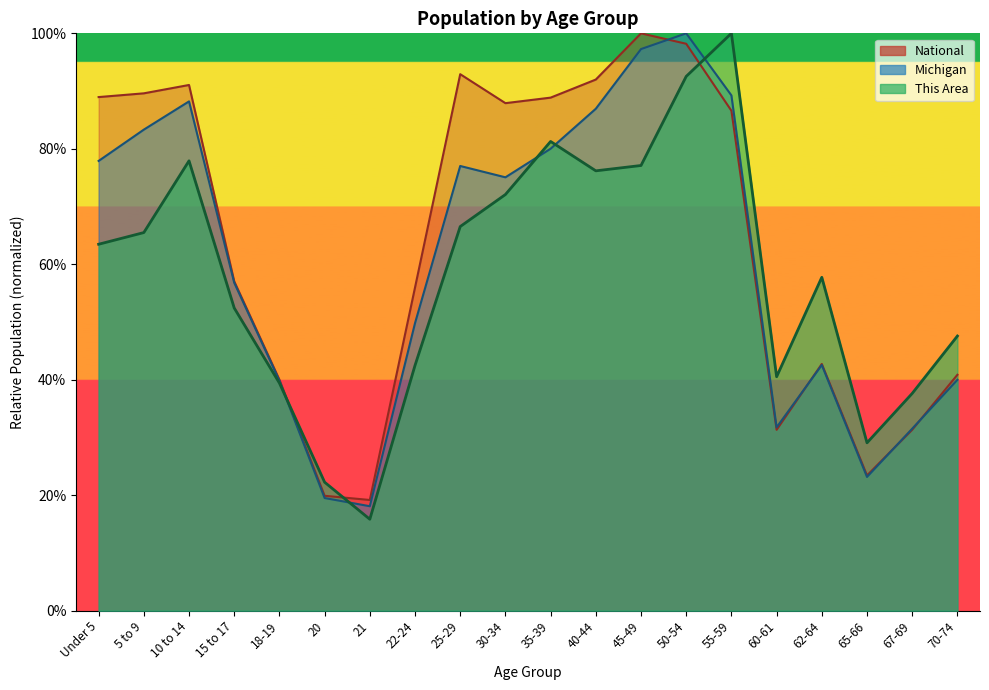

Is it true that Michigan equals 0.3 at 21?

False